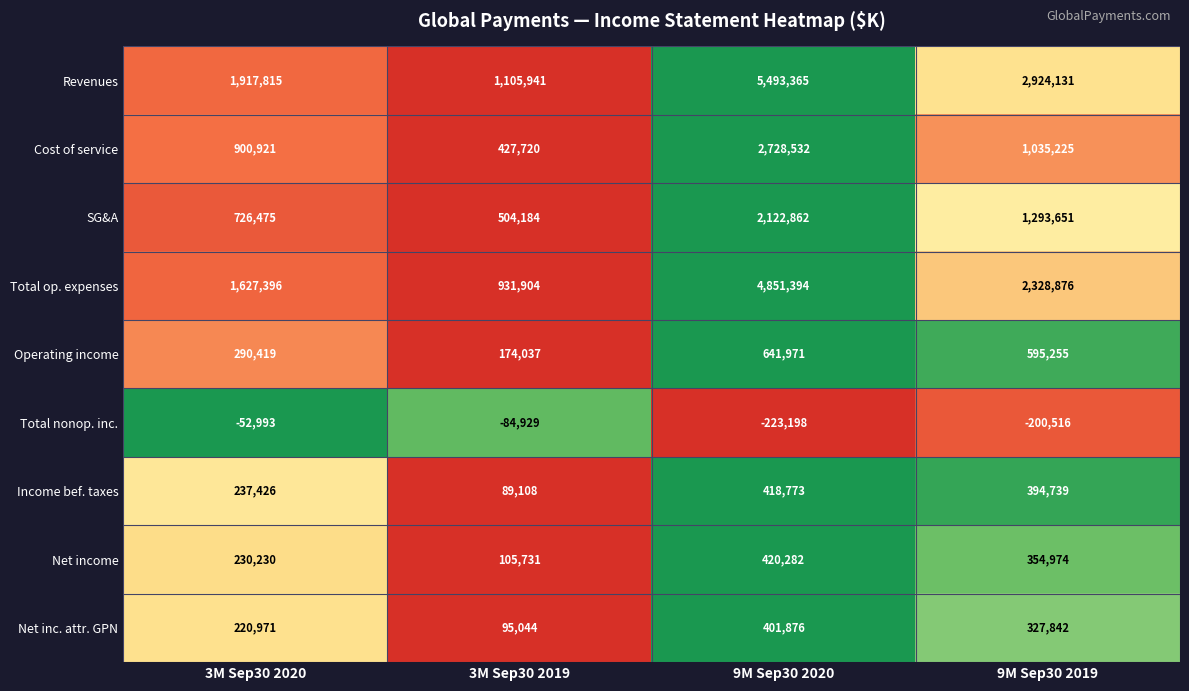

The SG&A series shows 726475 at 3M Sep30 2020. True or false?

True